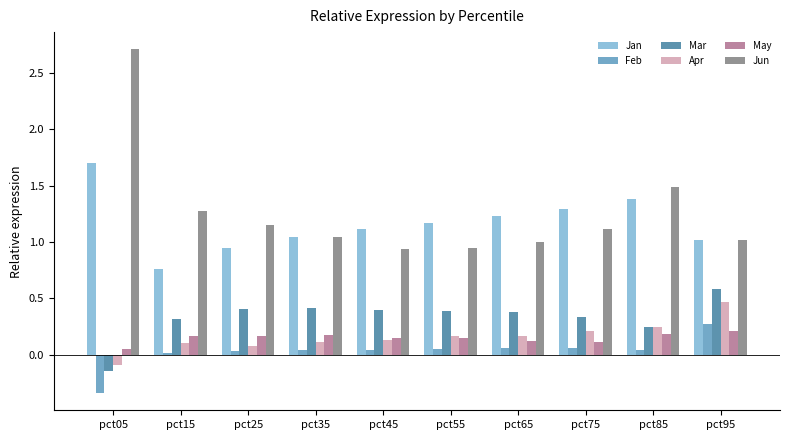

How many series are shown in this chart?

6